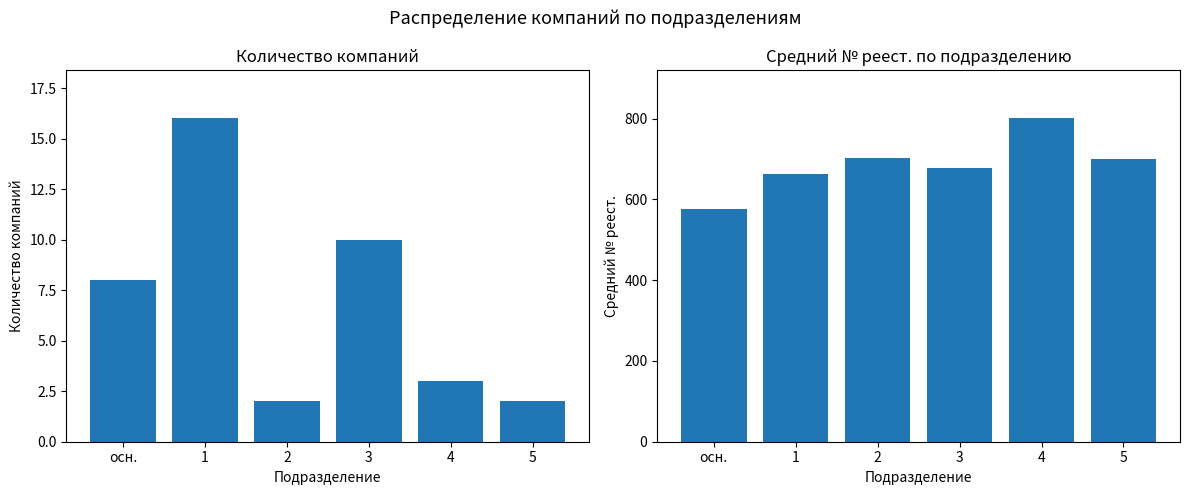

Reading right to left, transcribe all the data shown in this chart.

Количество компаний: 5=2.0	4=3.0	3=10.0	2=2.0	1=16.0	осн.=8.0
Средний № реест.: 5=701.0	4=800.7	3=677.3	2=703.5	1=662.6	осн.=577.1